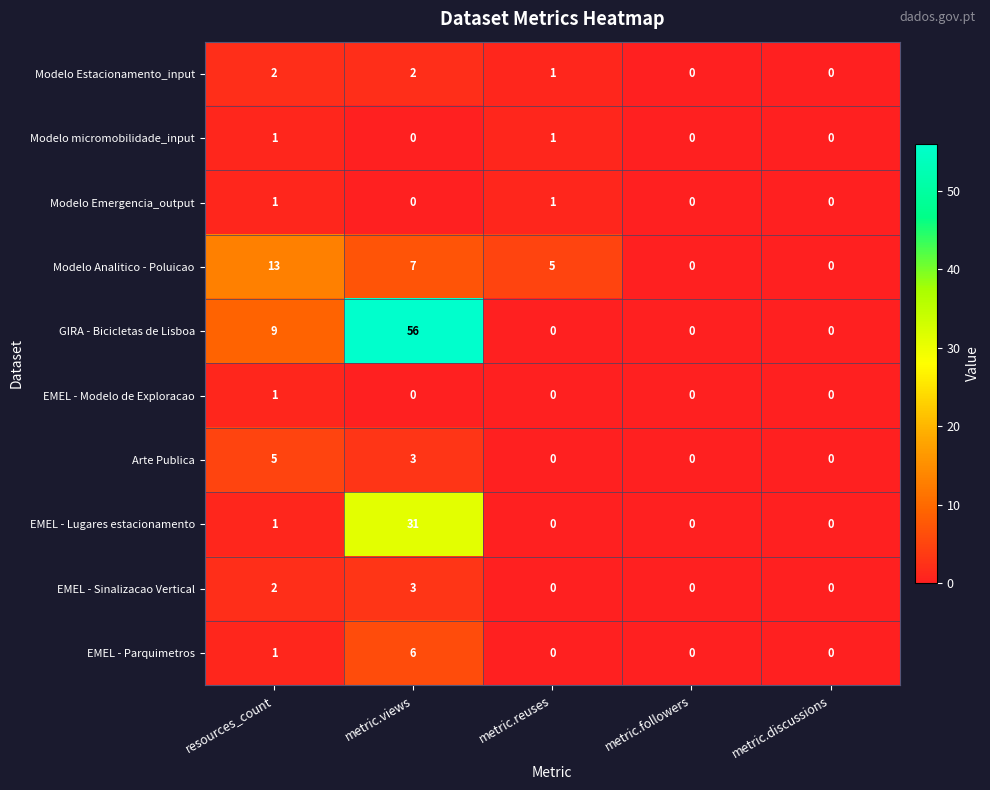

What is the sum of all Modelo Estacionamento_input values?

5